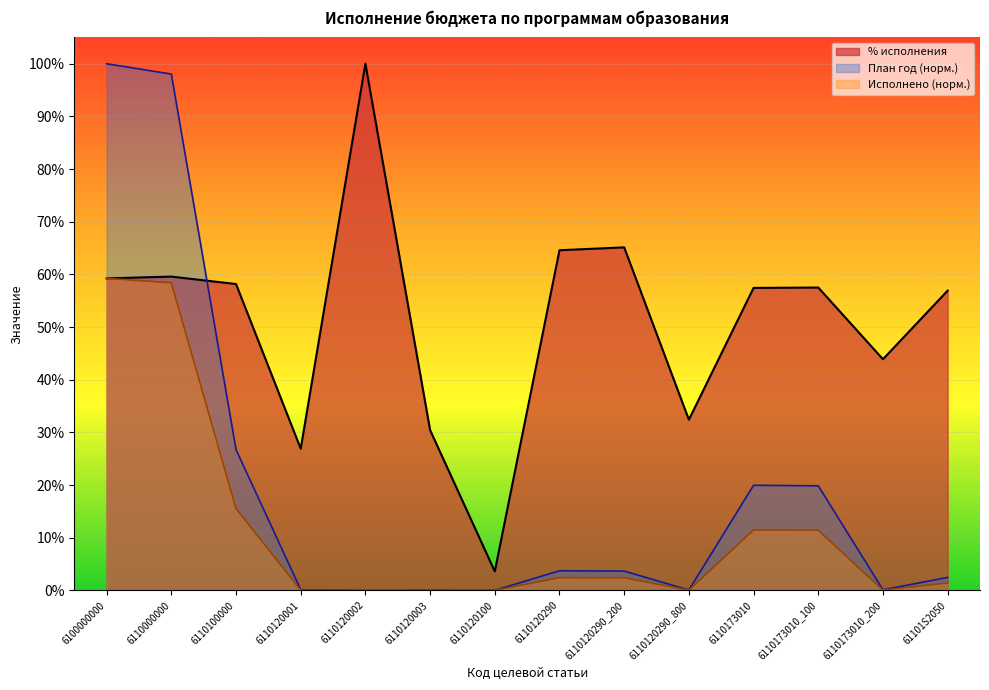

Which series has the largest total across all categories?

% исполнения